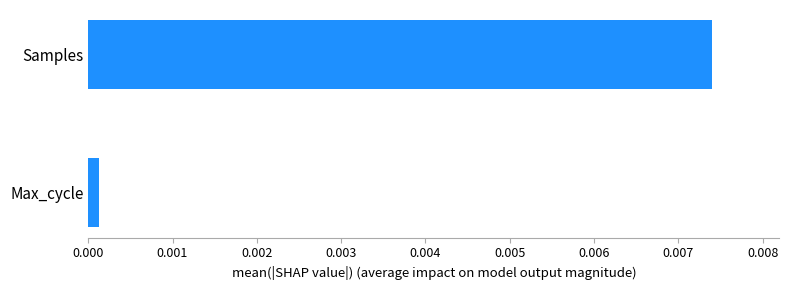

List the labels in order of value, largest first.

Samples, Max_cycle